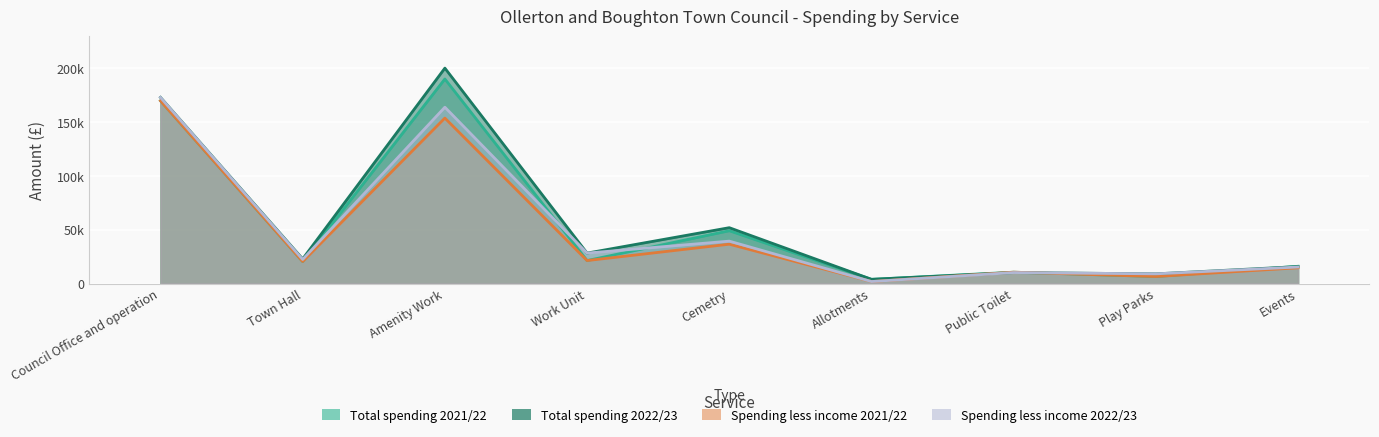

How many lines are shown in the chart?

4